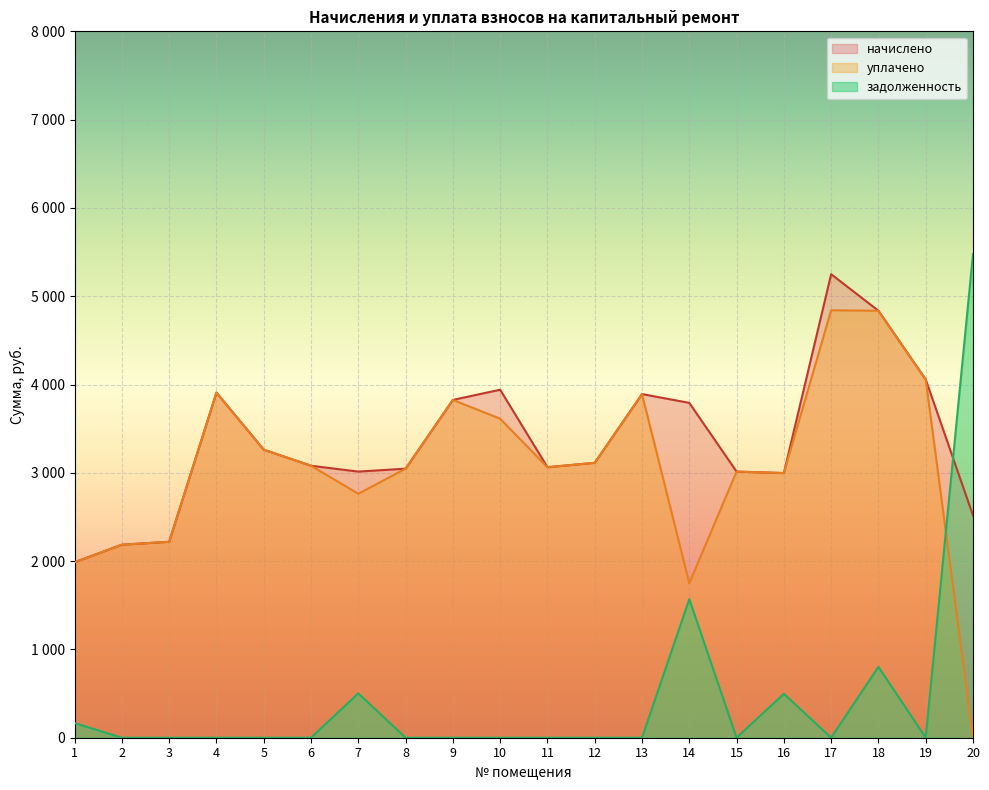

Rank the series at 17 from lowest to highest value.

задолженность, уплачено, начислено